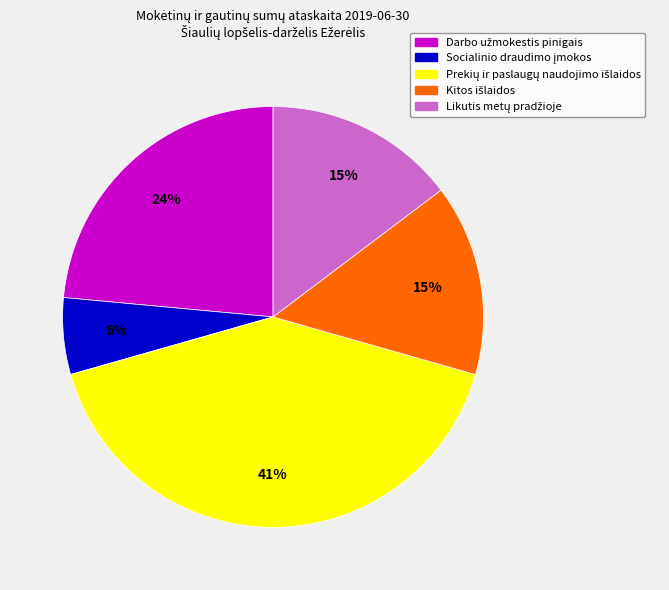

How many segments does this pie chart have?

5